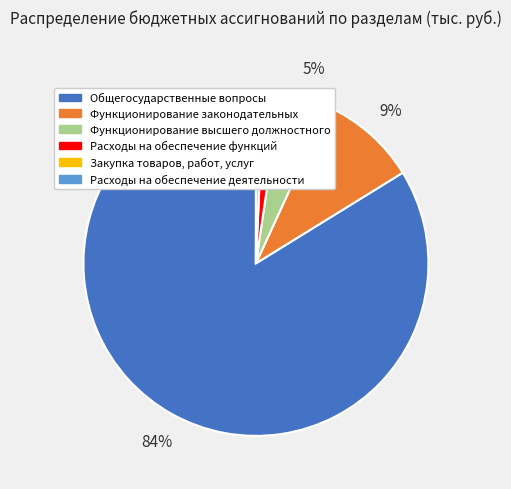

The Функционирование высшего должностного slice represents 5% of the pie. True or false?

True